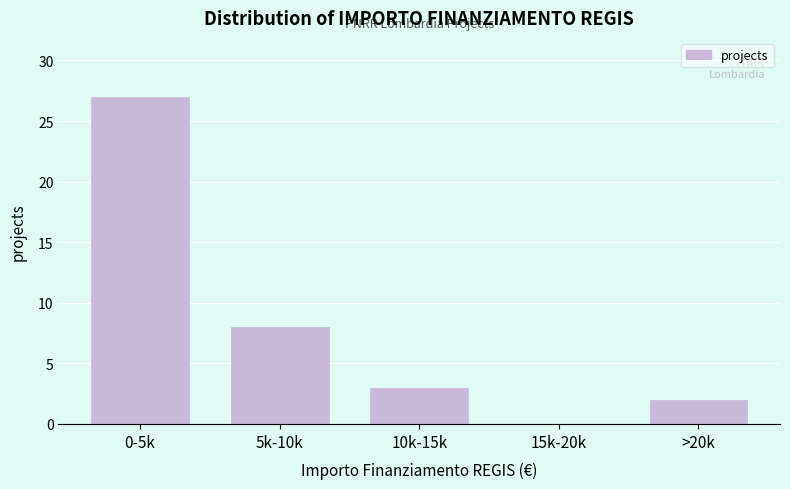

Reading right to left, list all the values displayed in this chart.

>20k=2	15k-20k=0	10k-15k=3	5k-10k=8	0-5k=27